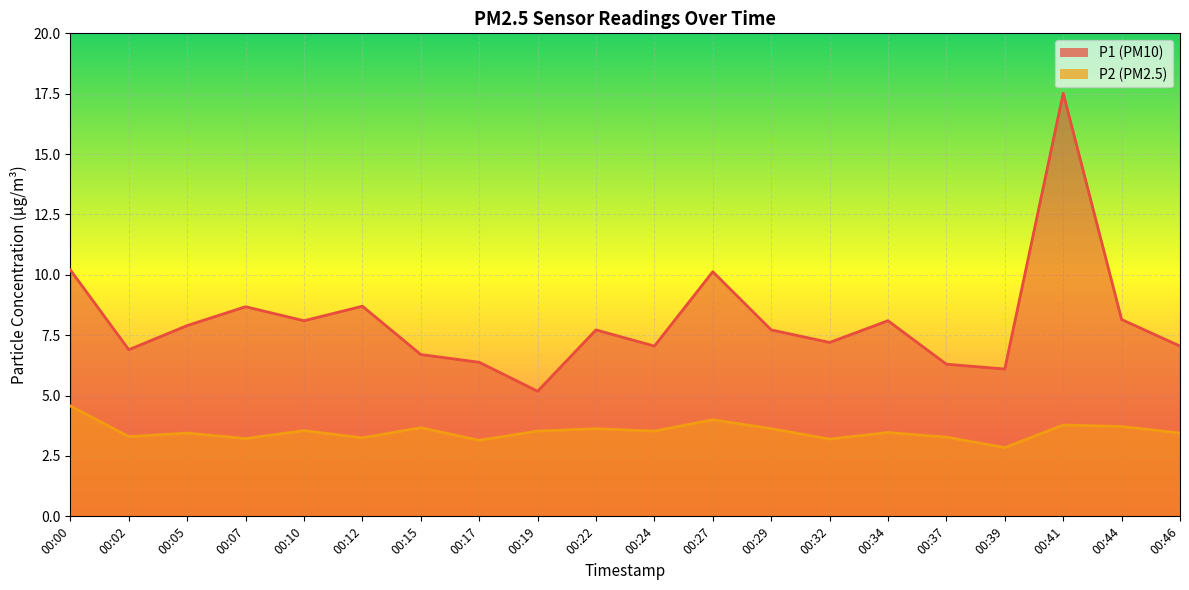

What is the difference between the P1 values at 00:10 and 00:39?

2.0